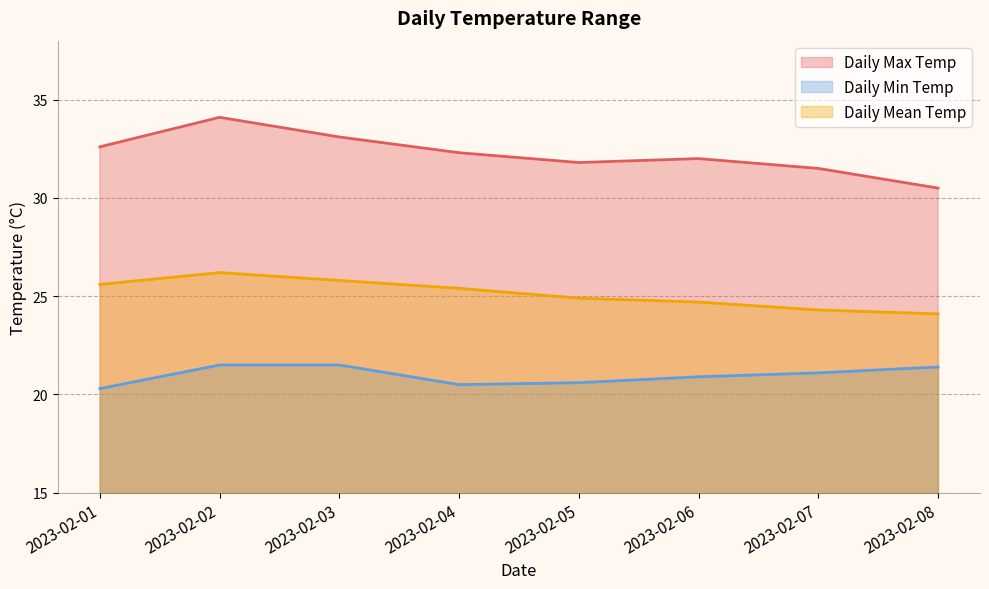

Which series changed the most between 2023-02-07 and 2023-02-08?

Daily Max Temp